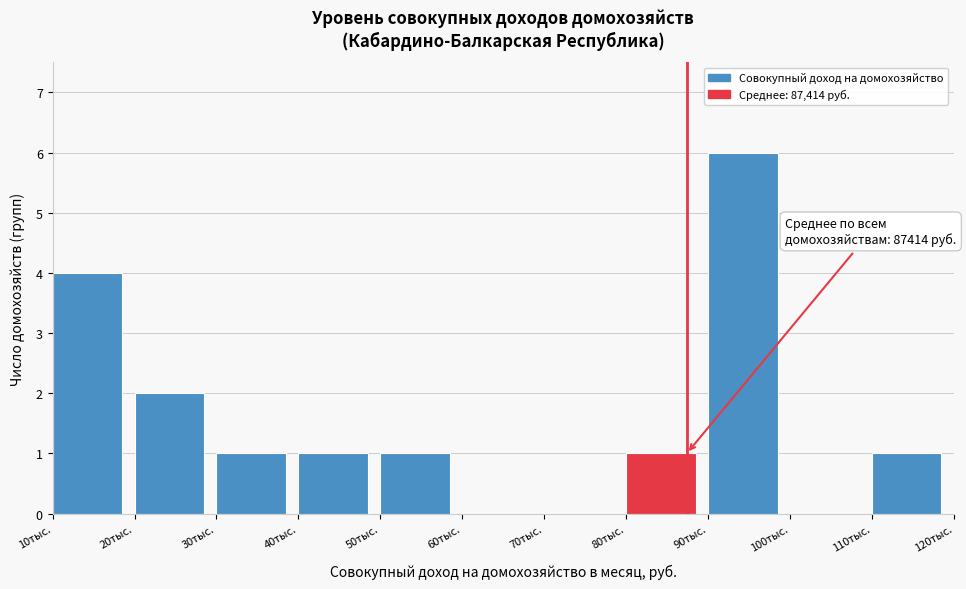

Reading right to left, extract all data points from this chart.

110тыс.=1	100тыс.=0	90тыс.=6	80тыс.=1	70тыс.=0	60тыс.=0	50тыс.=1	40тыс.=1	30тыс.=1	20тыс.=2	10тыс.=4